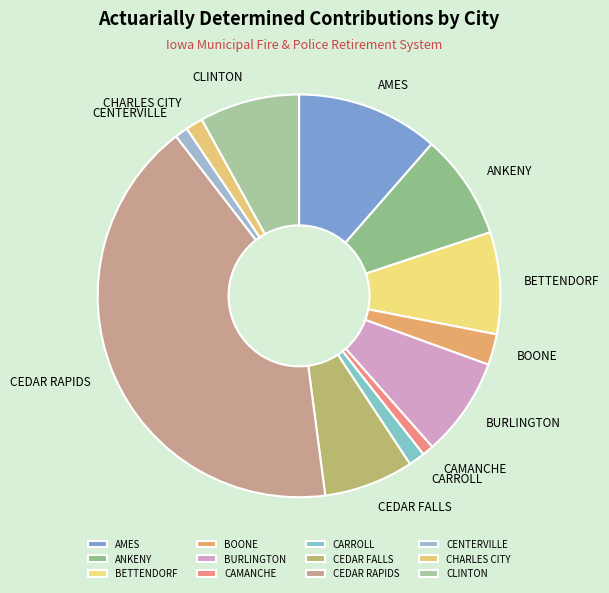

Between CLINTON and CAMANCHE, which is larger?

CLINTON